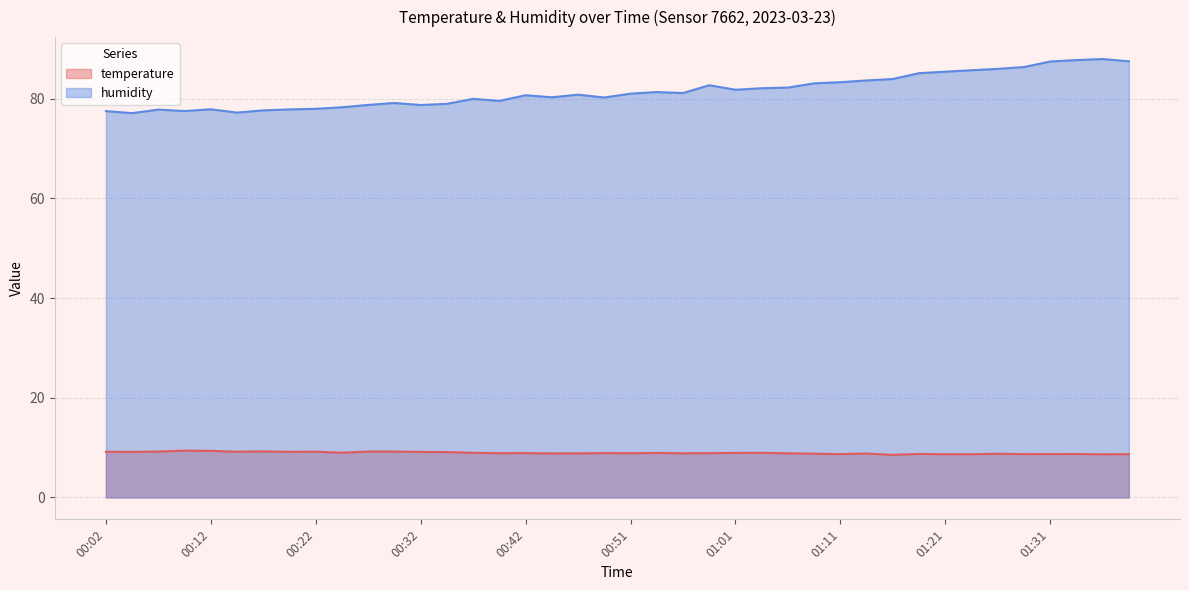

Which category has the lowest value across all series?

01:16